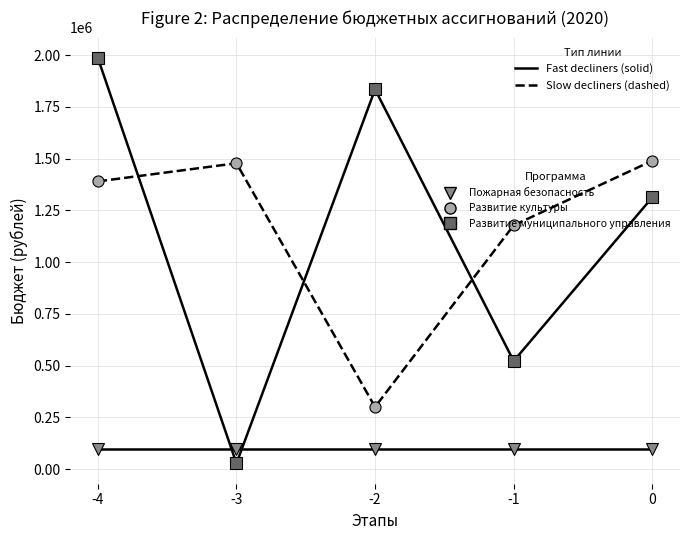

What is the difference between the second highest and minimum values in the Развитие муниципального управления series?

1808000